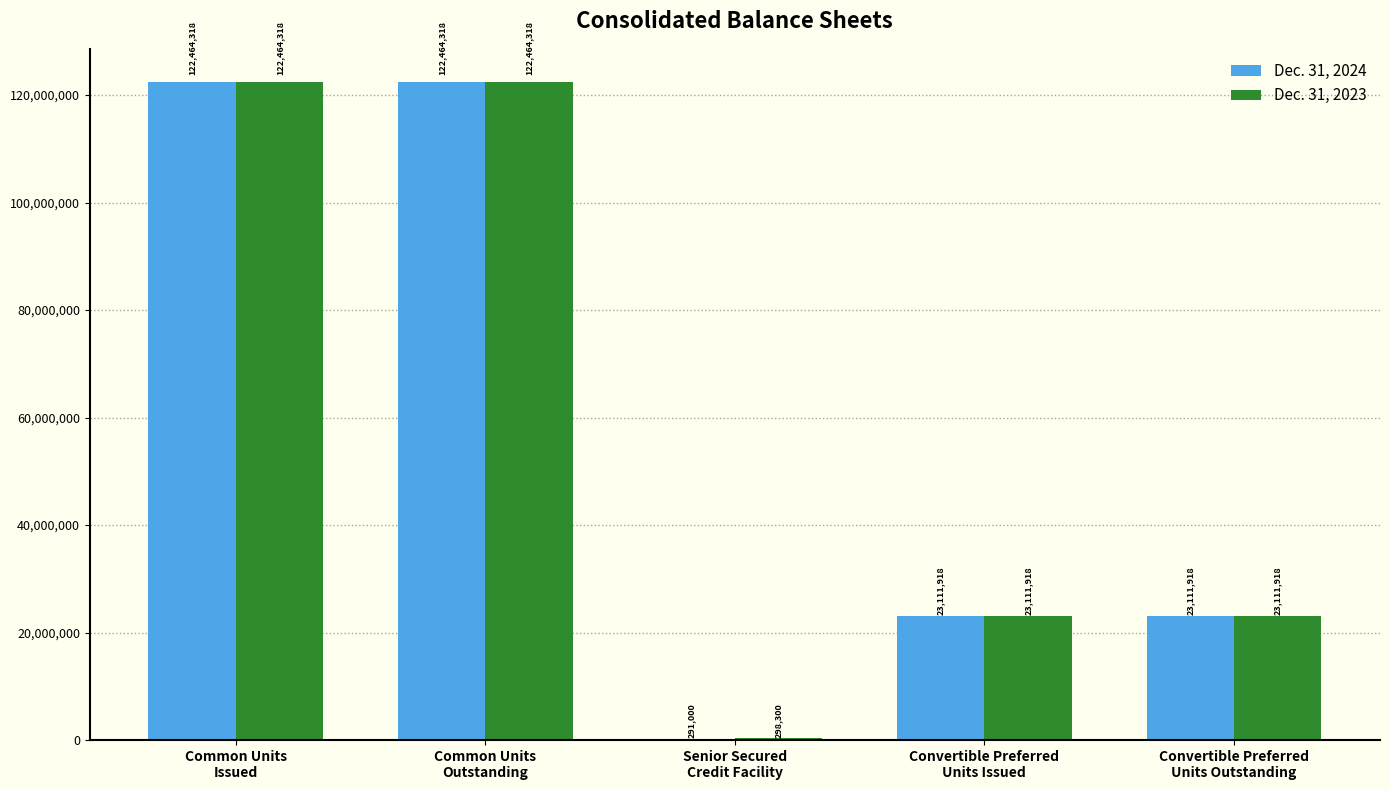

Reading left to right, list all the values displayed in this chart.

Dec. 31, 2024: Common Units
Issued=122464318	Common Units
Outstanding=122464318	Senior Secured
Credit Facility=291000	Convertible Preferred
Units Issued=23111918	Convertible Preferred
Units Outstanding=23111918
Dec. 31, 2023: Common Units
Issued=122464318	Common Units
Outstanding=122464318	Senior Secured
Credit Facility=298300	Convertible Preferred
Units Issued=23111918	Convertible Preferred
Units Outstanding=23111918